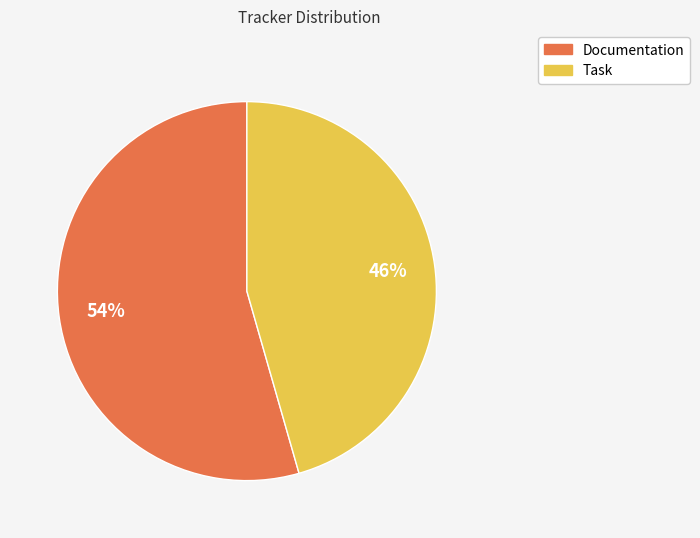

To the nearest percent, what percentage of the pie is Task?

46%